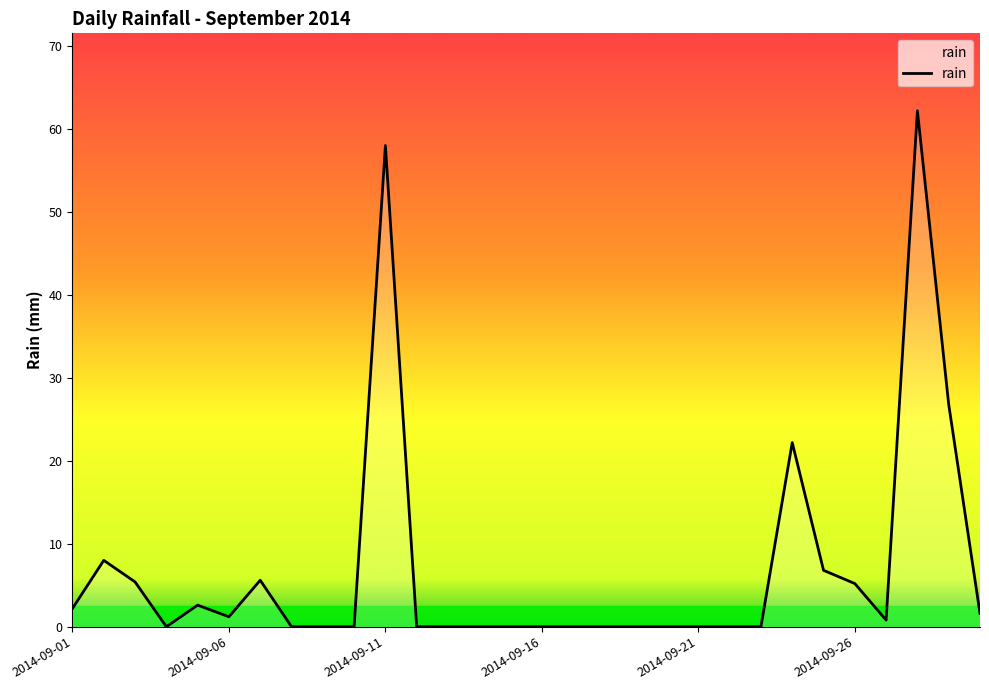

What is the maximum value shown in the chart?

62.2